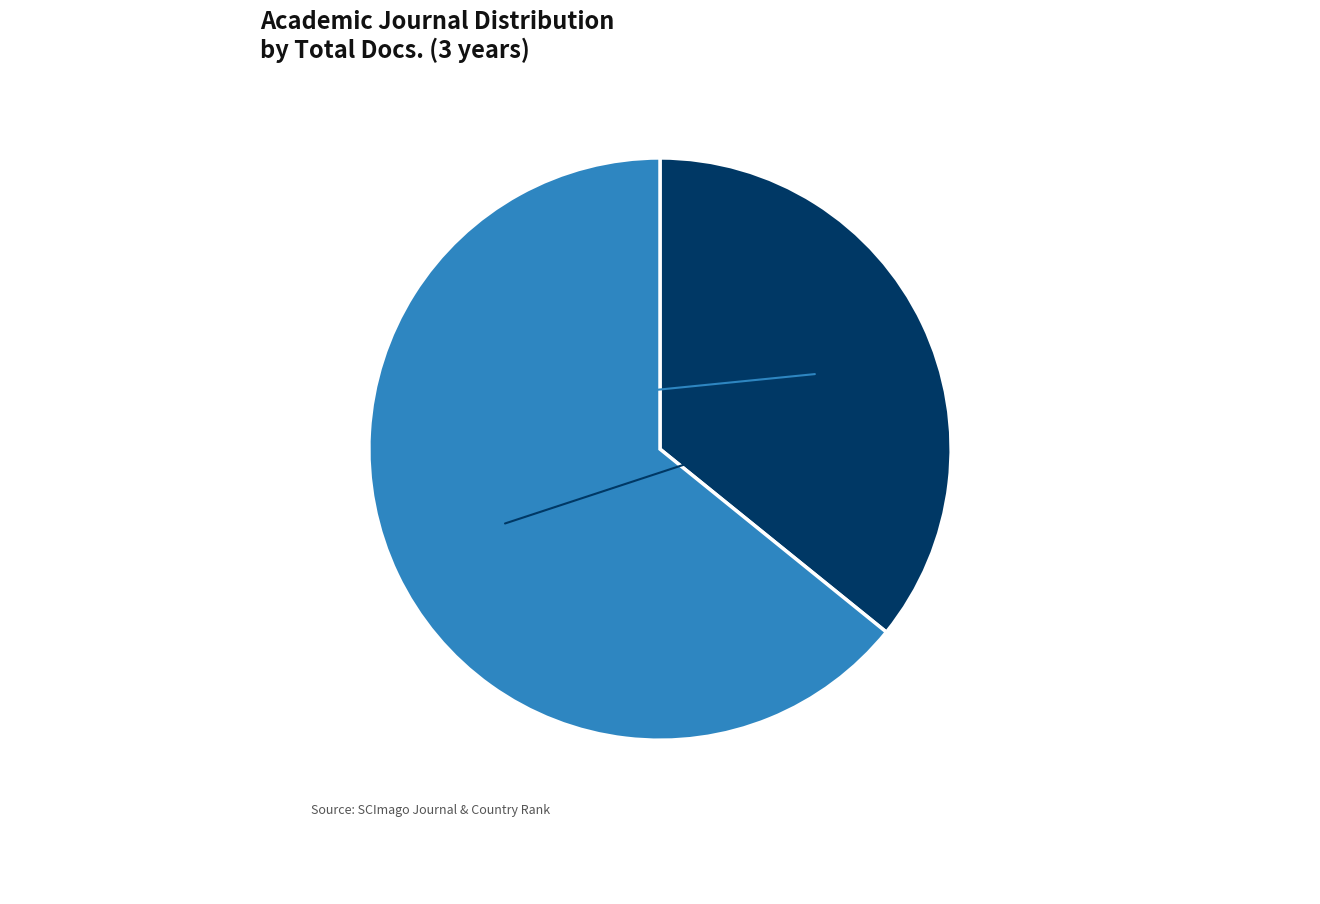

Is there any slice that represents more than half of the pie?

Yes